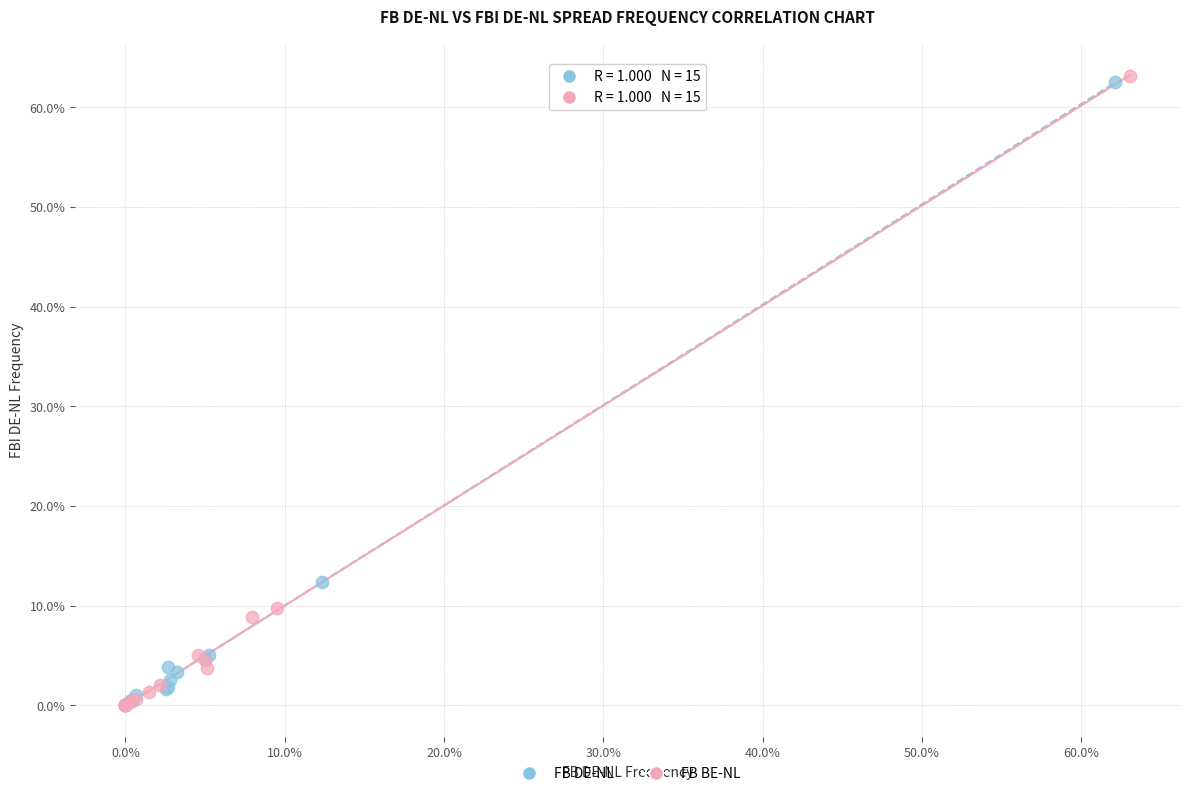

What are all the series names shown in the legend?

FB DE-NL, FB BE-NL